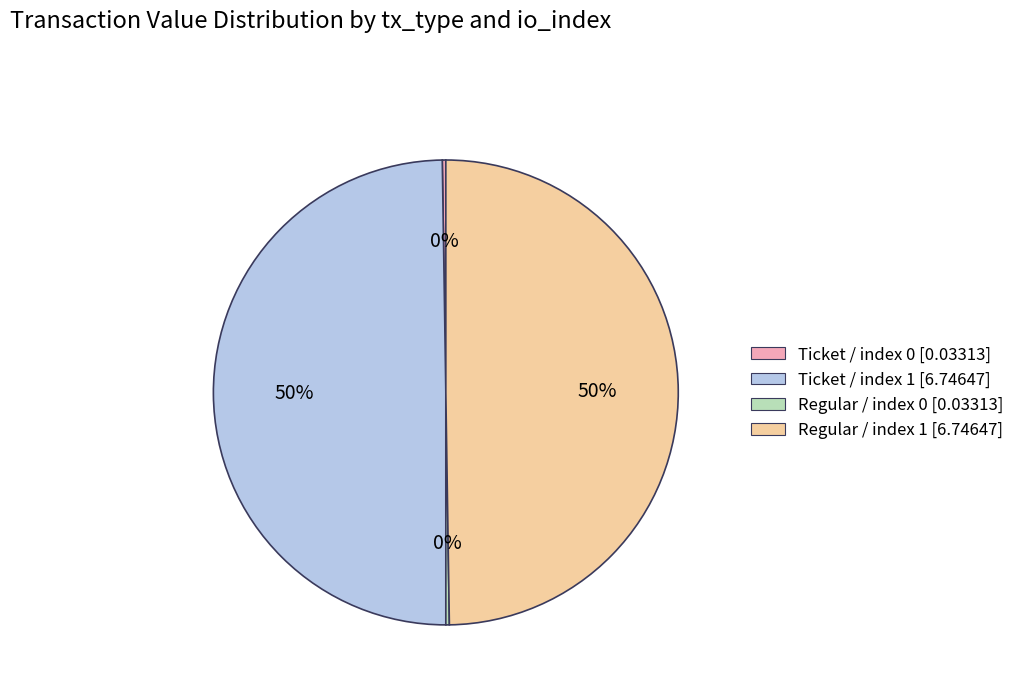

What percentage is the Ticket / index 1 [6.74647] slice, to the nearest percent?

50%